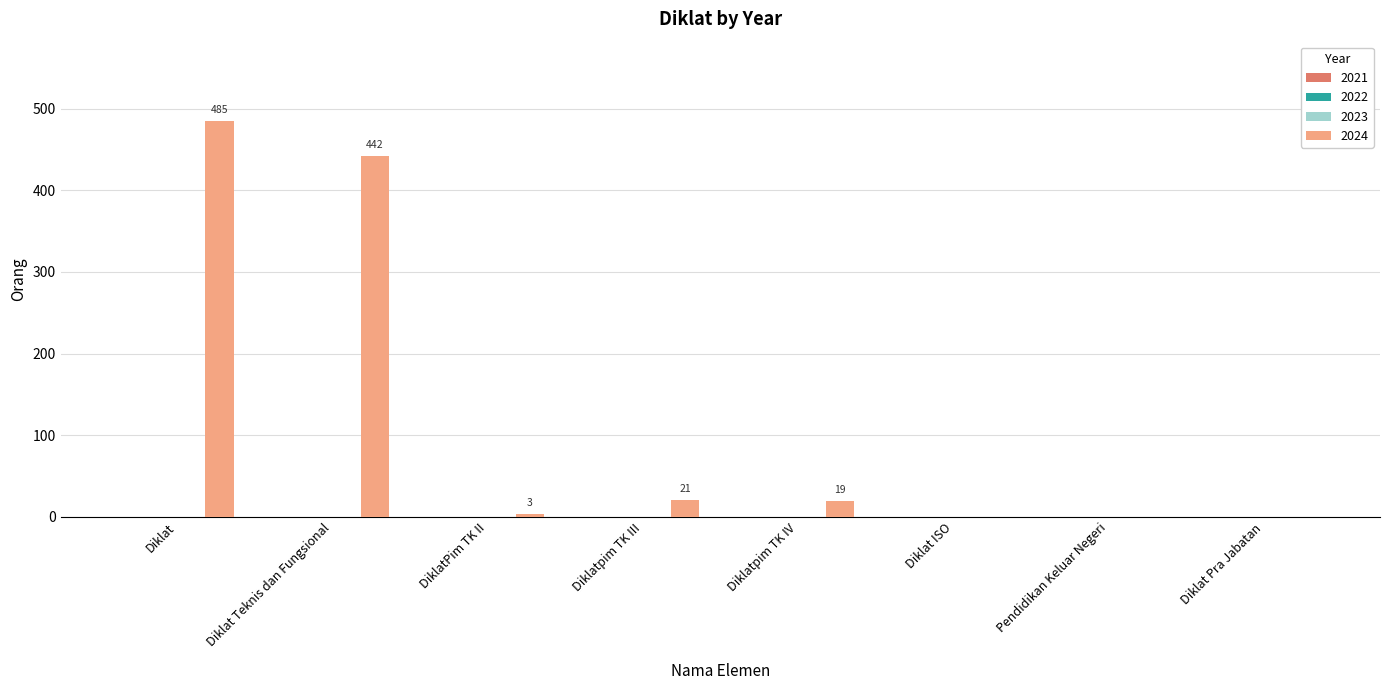

How many series are shown in this chart?

1